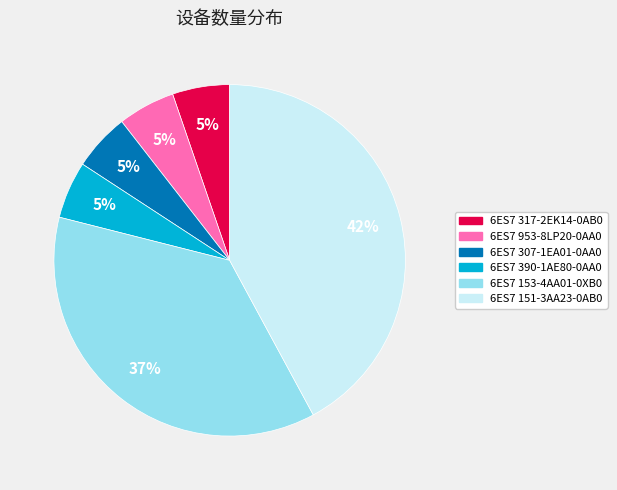

Is there any slice that represents more than half of the pie?

No